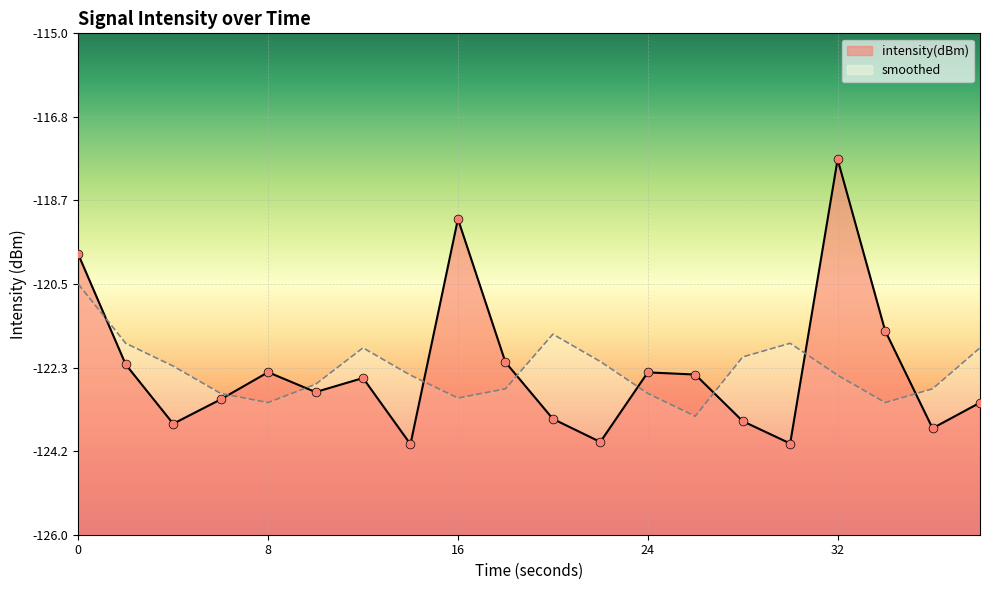

Is the value of smoothed at 24 greater than the value of intensity(dBm) at 18?

No